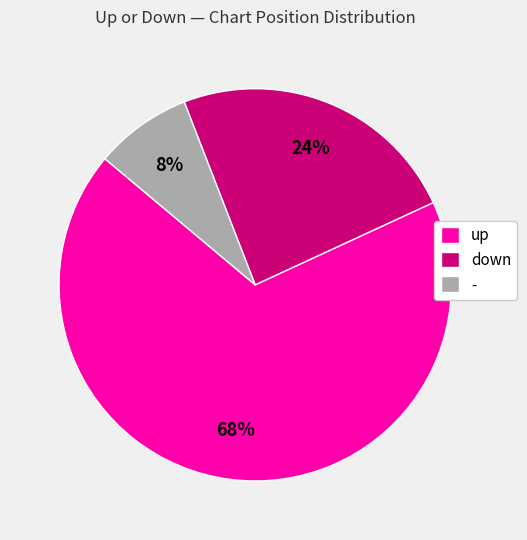

What is the ratio of the value at - to the value at down?

0.3